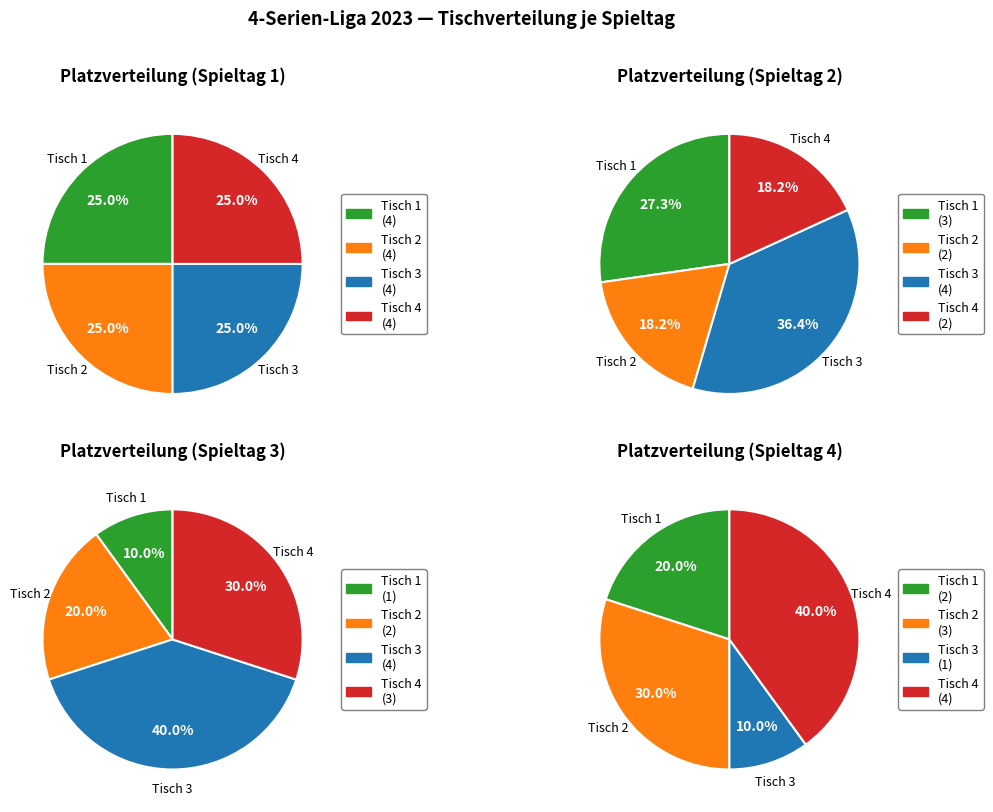

To the nearest percent, what is the difference between the largest and smallest slice percentages?

30%